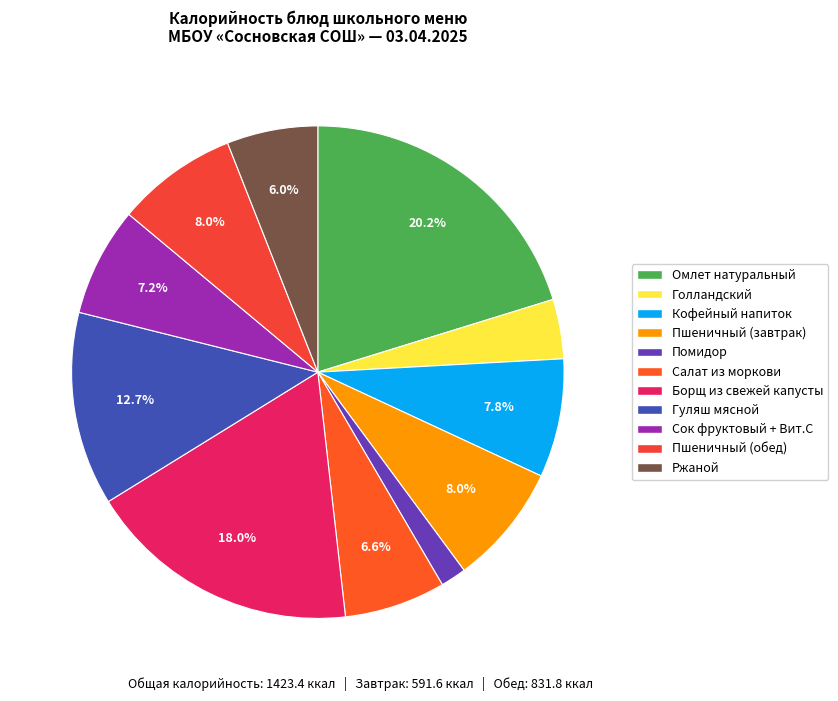

To the nearest percent, what portion does Борщ из свежей капусты represent?

18%